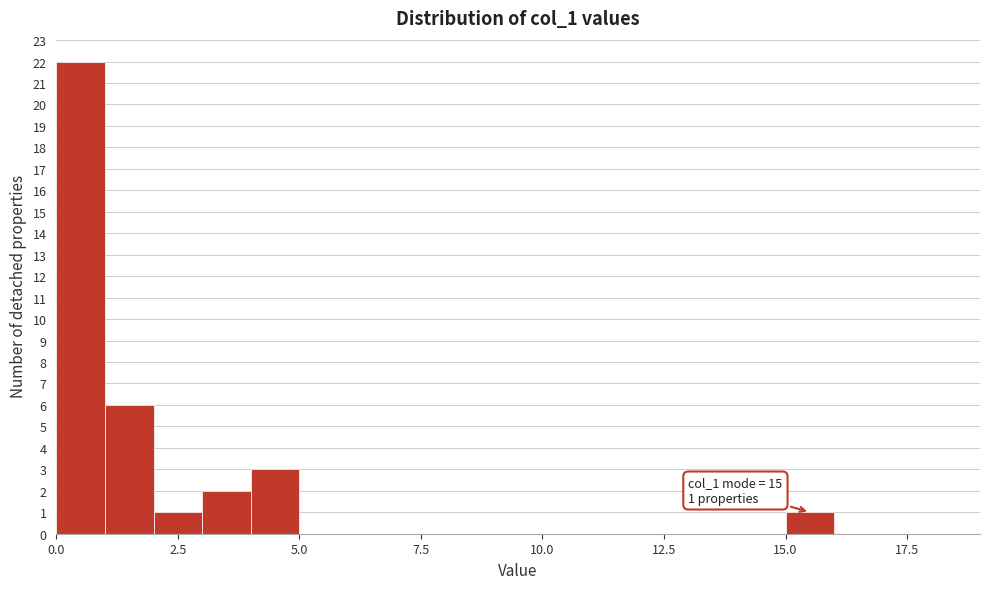

Around what value on the x-axis is the tallest bar? Give the approximate position of its centre, as read against the axis.

0.5